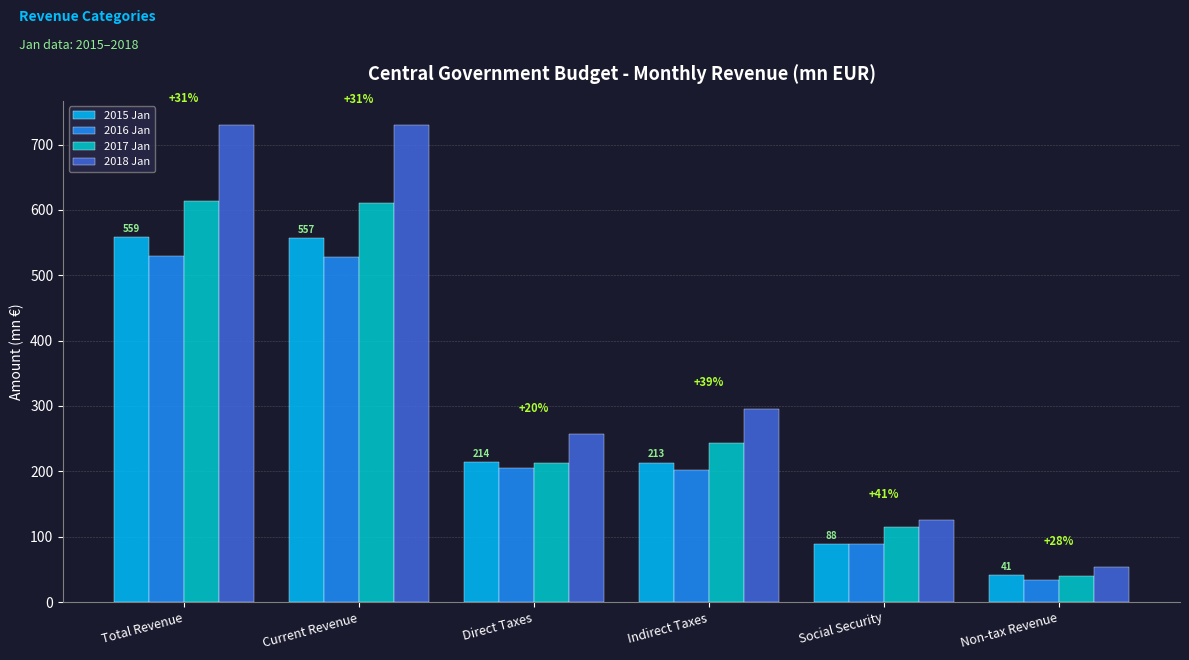

Is the value of 2018 Jan at Total Revenue greater than the value of 2015 Jan at Indirect Taxes?

Yes